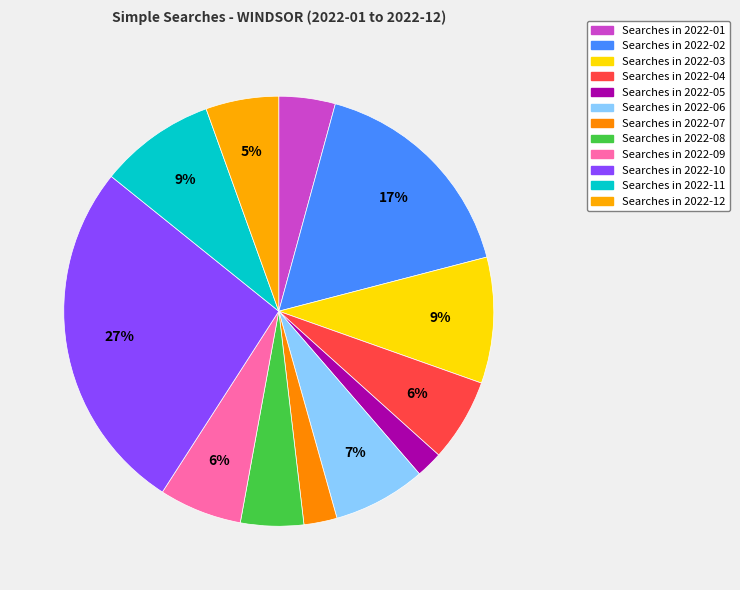

How many segments does this pie chart have?

12